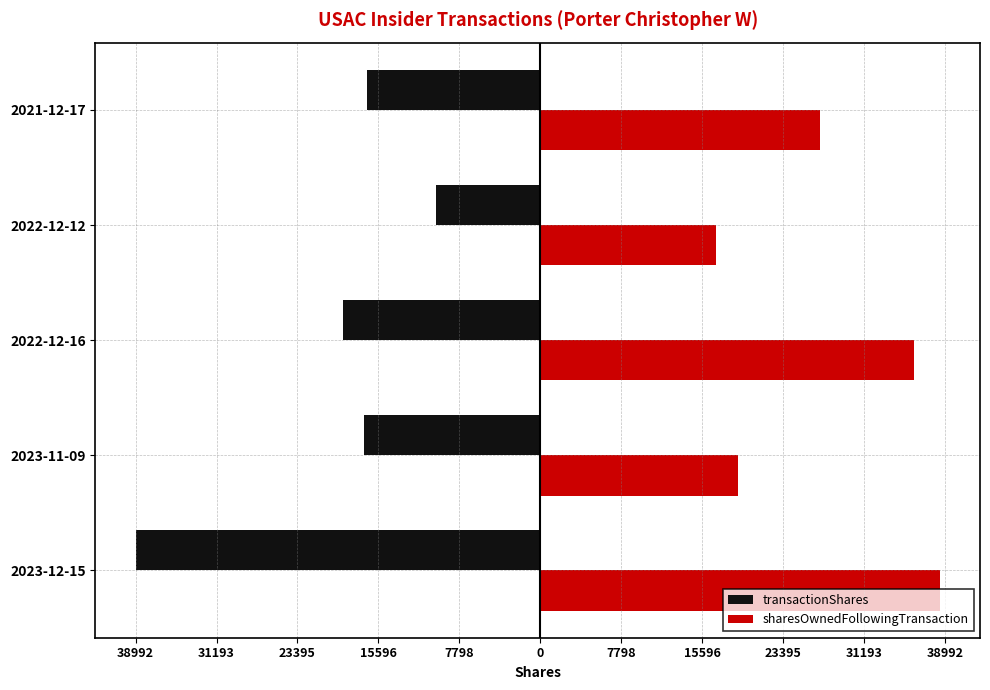

Which series has the largest total across all categories?

sharesOwnedFollowingTransaction